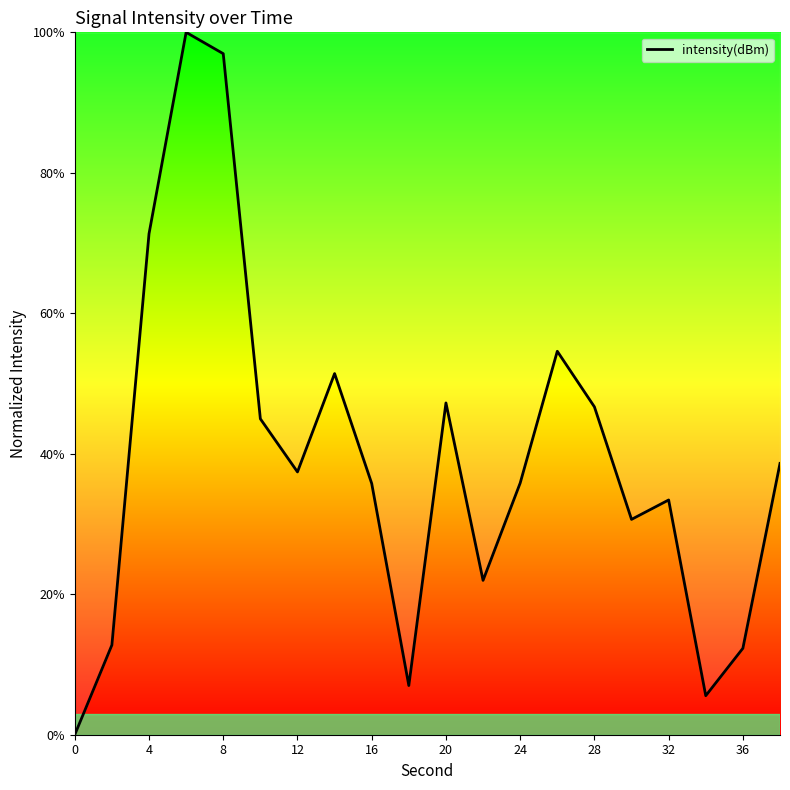

Reading right to left, what are all the values shown in this chart?

38.6	12.3	5.6	33.4	30.7	46.7	54.6	35.8	22.0	47.2	7.0	35.8	51.4	37.4	45.0	97.0	100.0	71.3	12.8	0.0